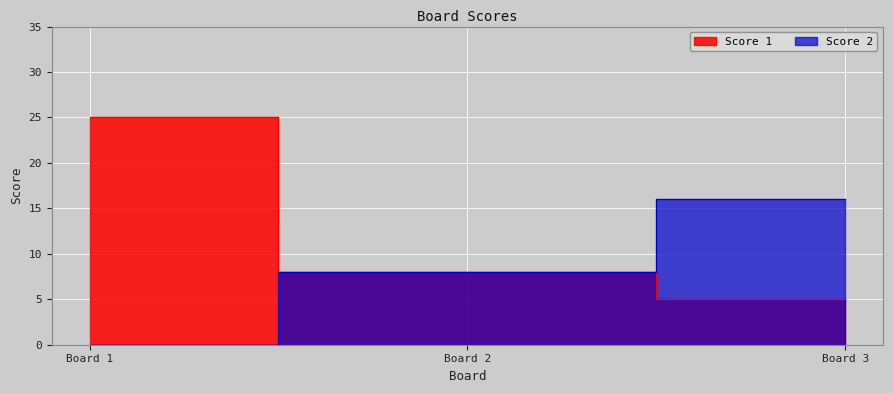

Which series has the largest total across all categories?

Score 1